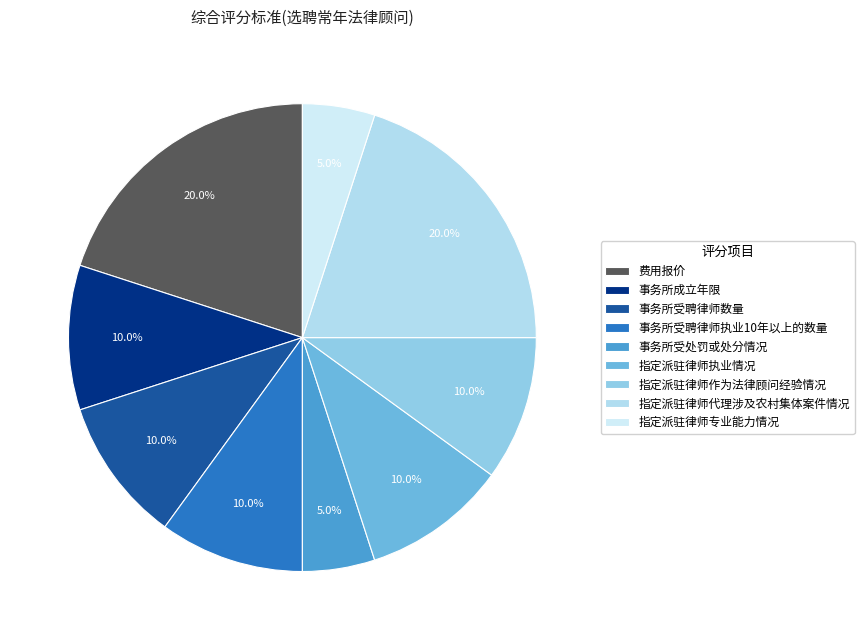

True or false: 指定派驻律师执业情况 accounts for 19% of the total.

False